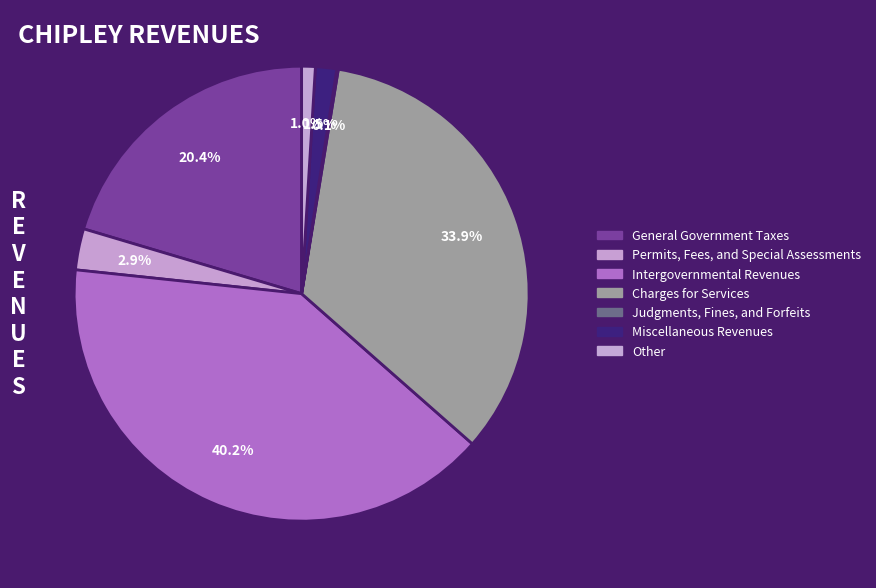

To the nearest percent, what is the difference between the largest and smallest slice percentages?

40%